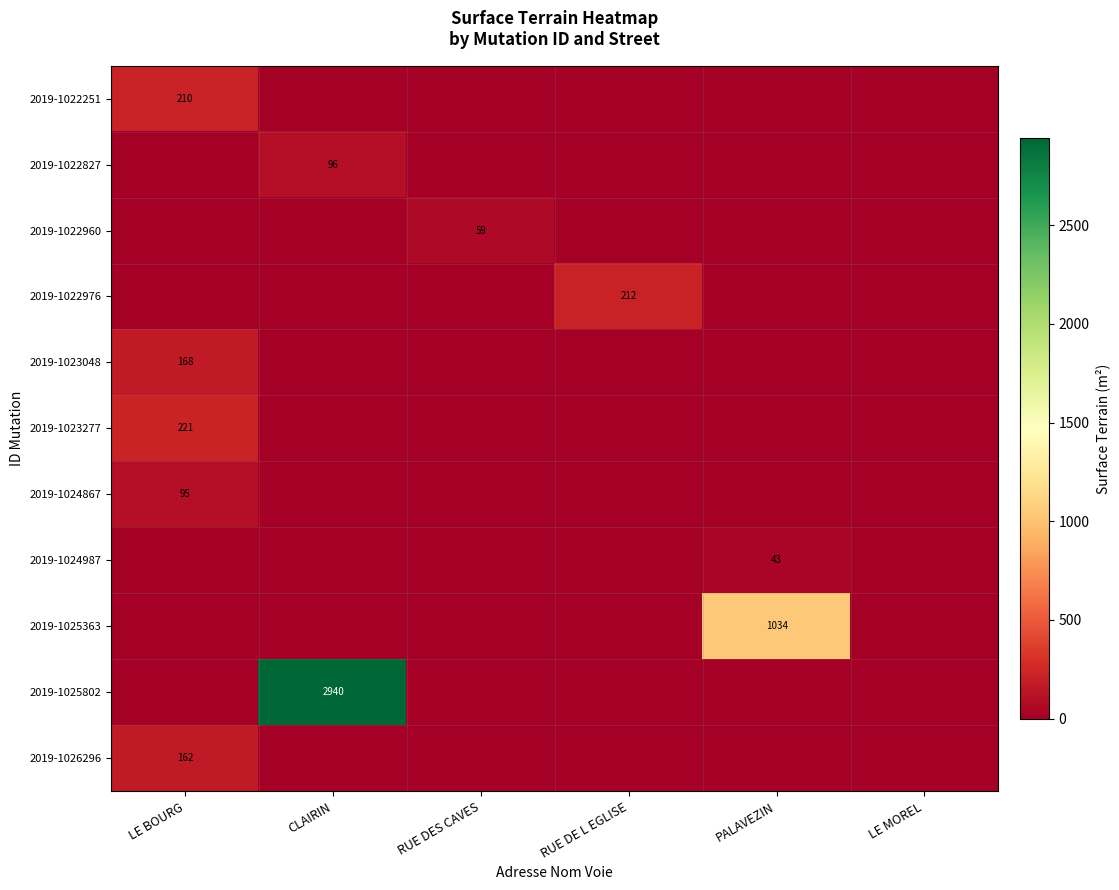

True or false: 2019-1023277 has a value of 305 at LE BOURG.

False